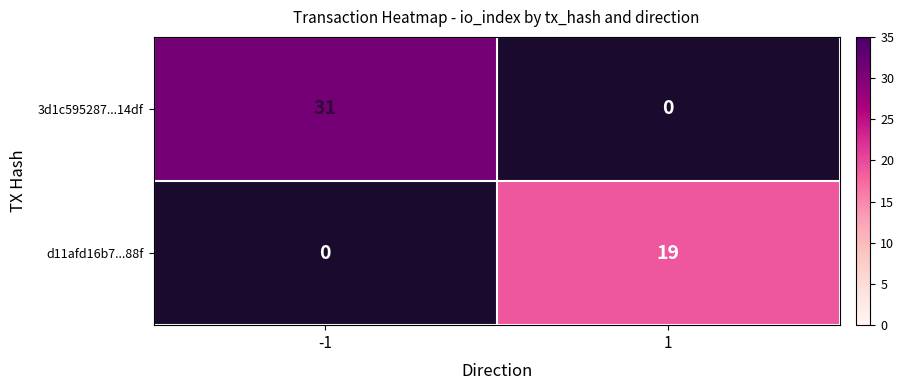

Count the number of categories in the chart.

2